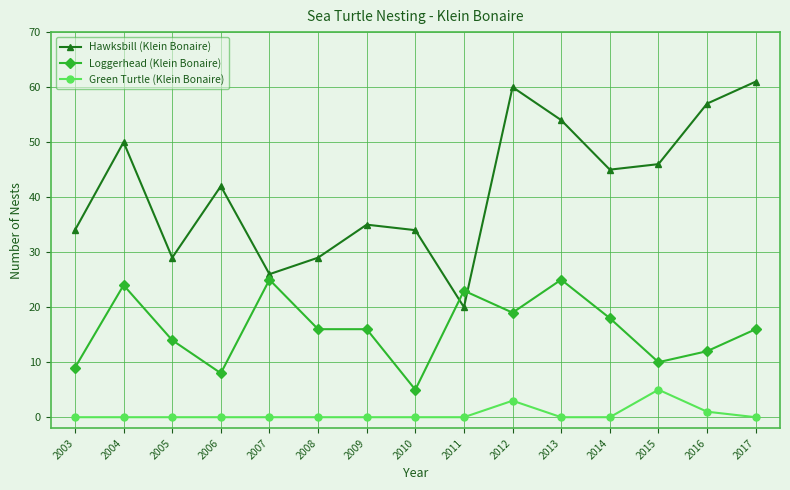

What is the total value across all series at 2016?

70